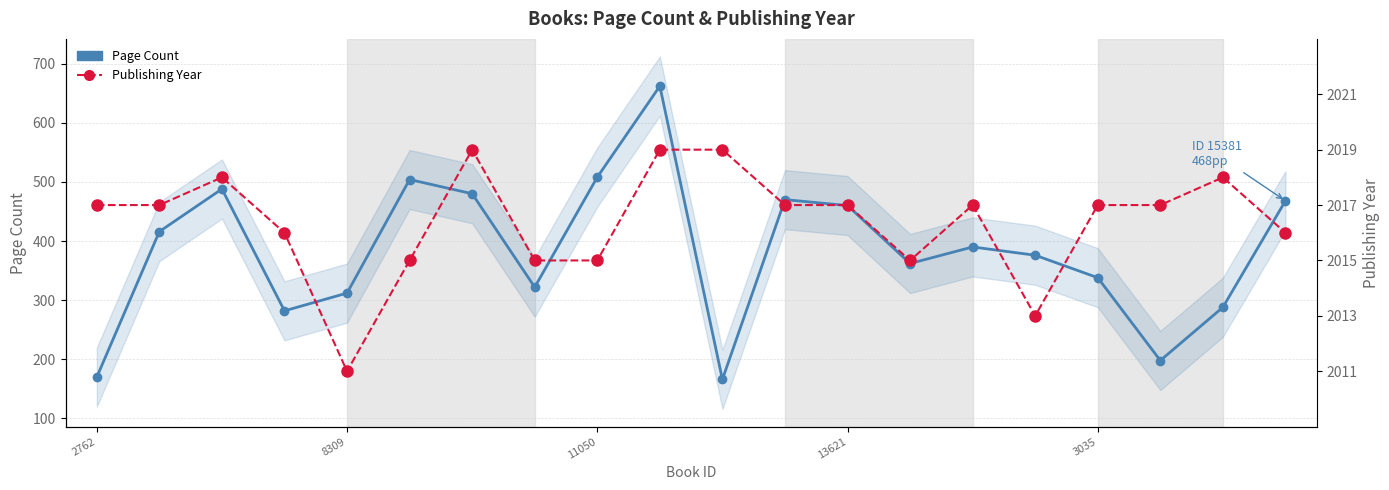

What is the value of the Page Count point at the 5th from the left?

312